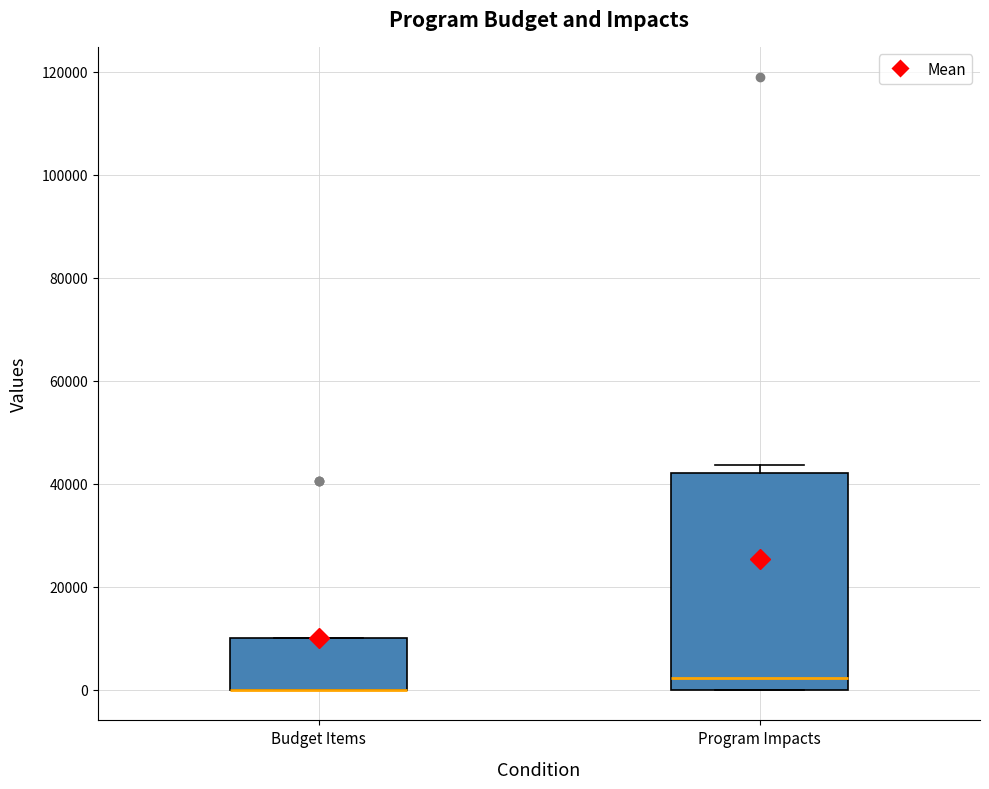

Reading left to right, transcribe this box plot: for each box, give where its median line is, the range the box spans, and where its two whiskers end, as read against the y-axis. The values are not printed on the chart, so give them approximately, as read against the axis.

Budget Items: median 0 (drawn on the box's lower edge), box 0 to 10000, whiskers 0 to 10000
Program Impacts: median 2000, box 0 to 42000, whiskers 0 to 44000